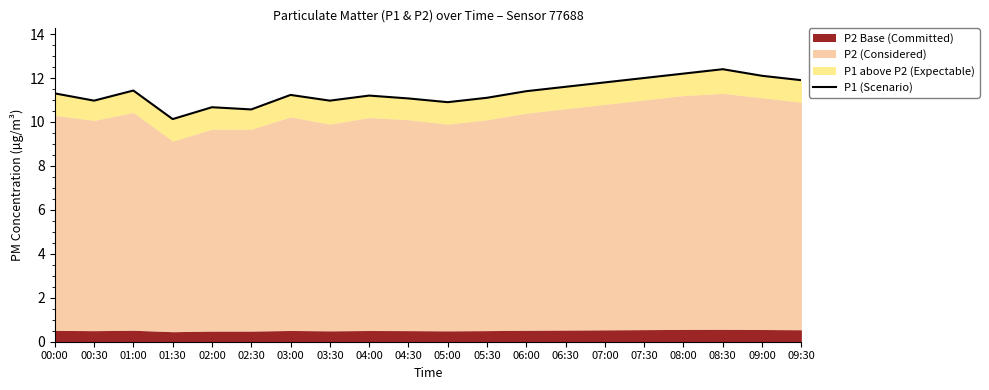

What is the label of the 5th point from the right?

07:30